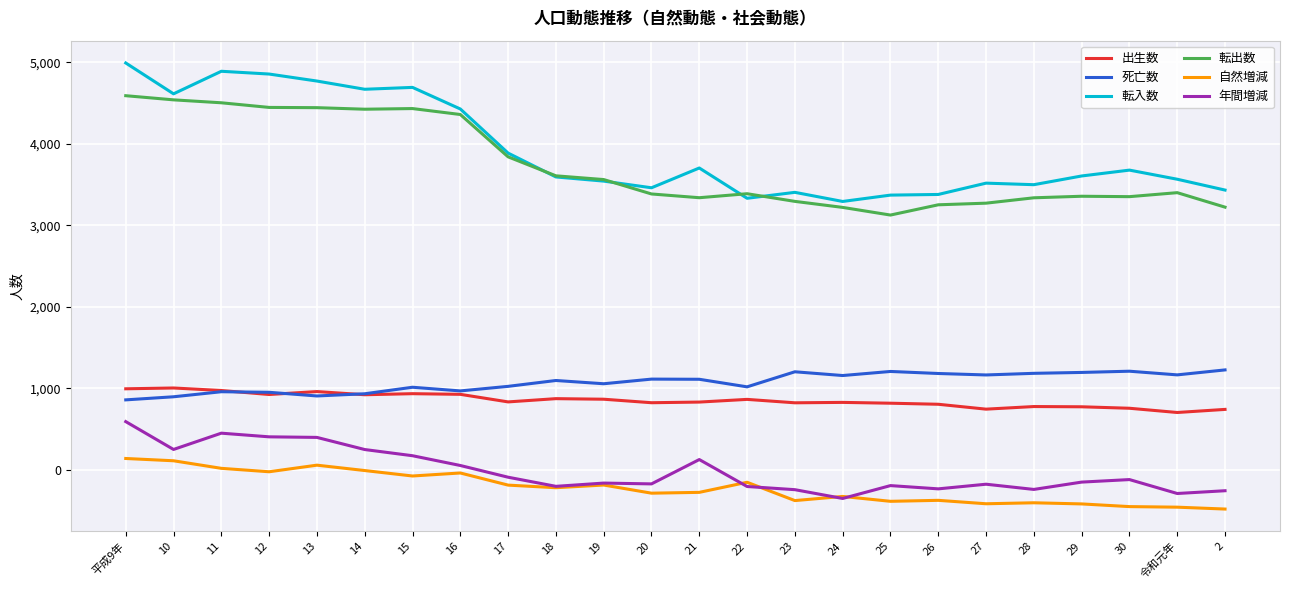

True or false: 転入数 and 自然増減 cross at least once.

False